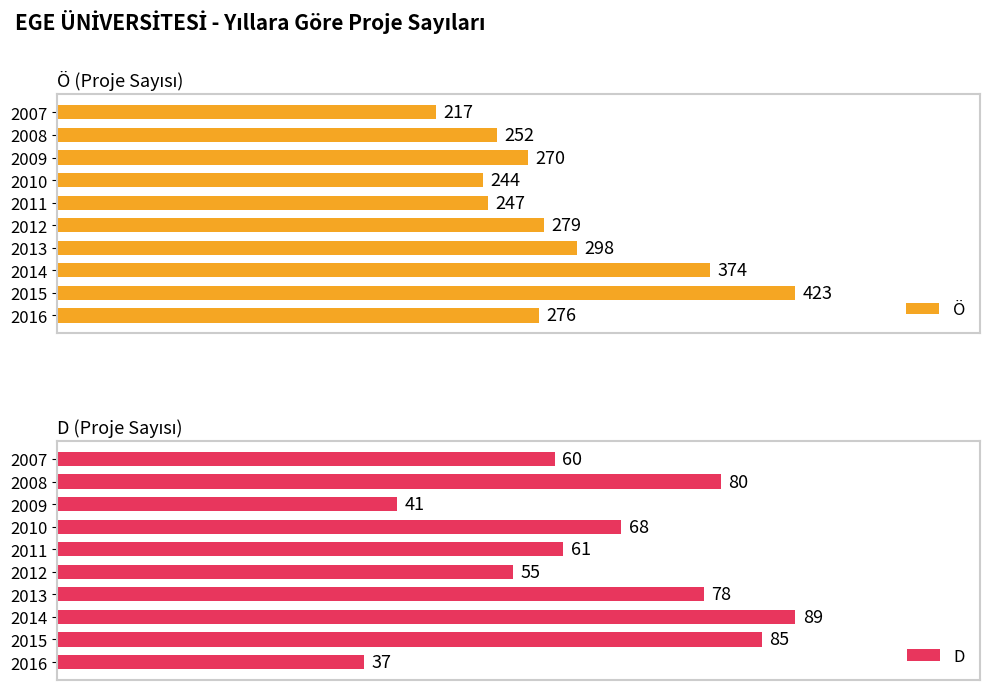

What value does the Ö series have at 2014, to the nearest 10?

370